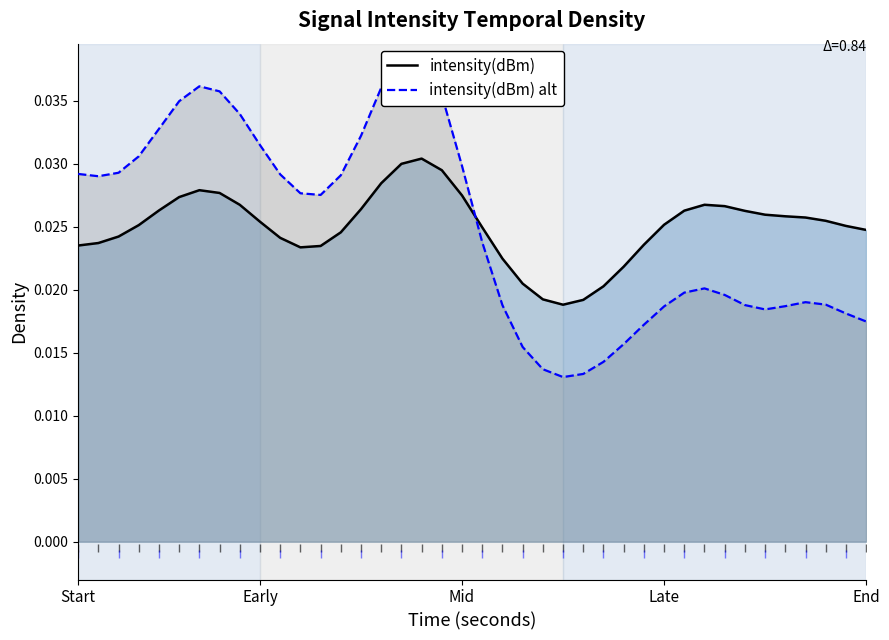

List the series in order of their overall mean, lowest first.

intensity(dBm), intensity(dBm) alt